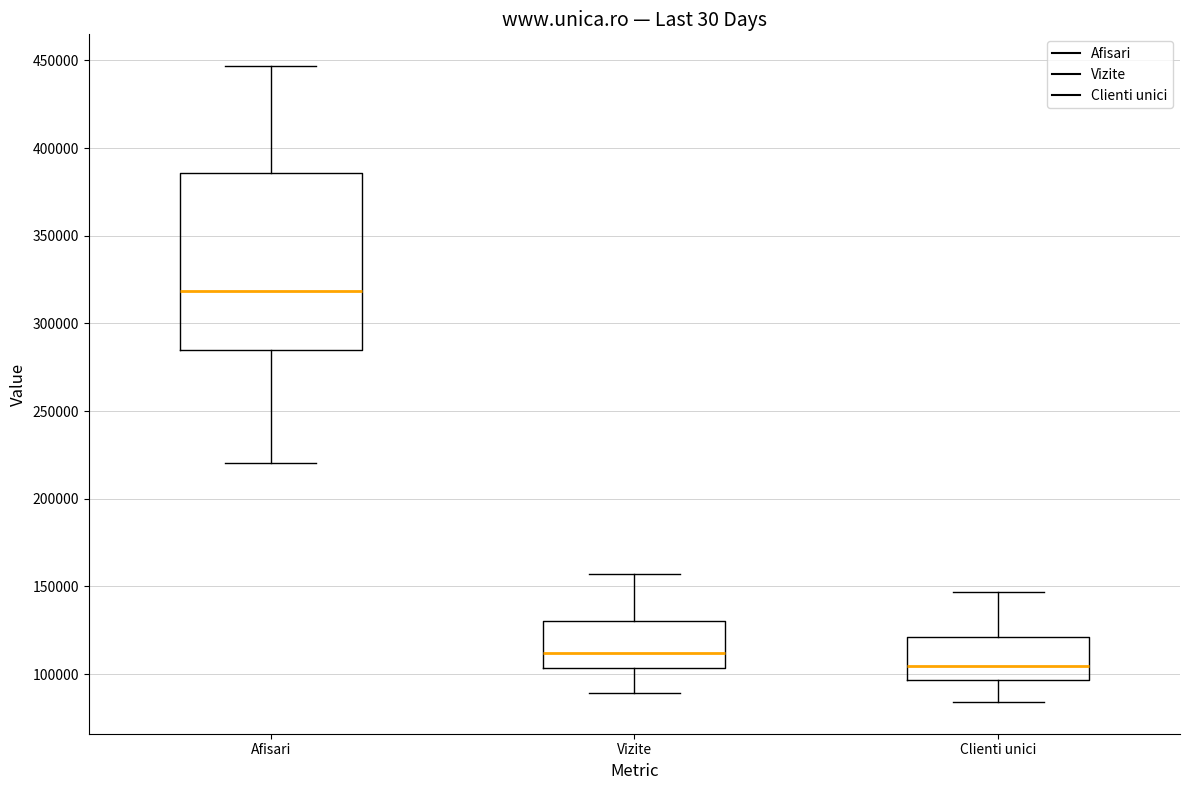

Which box is the tallest, from its lower edge to its upper edge?

Afisari